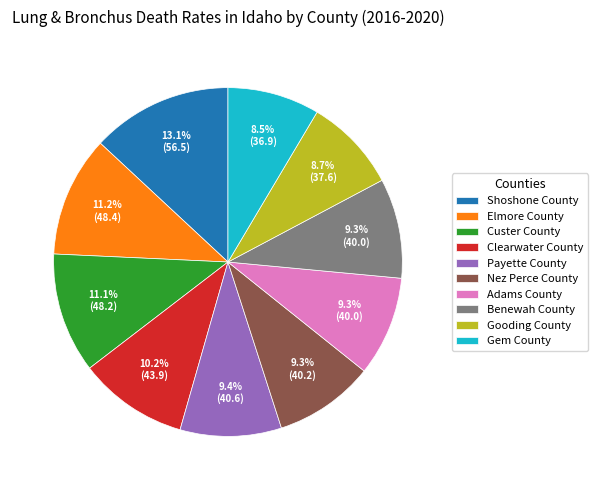

Does any single category account for the majority?

No